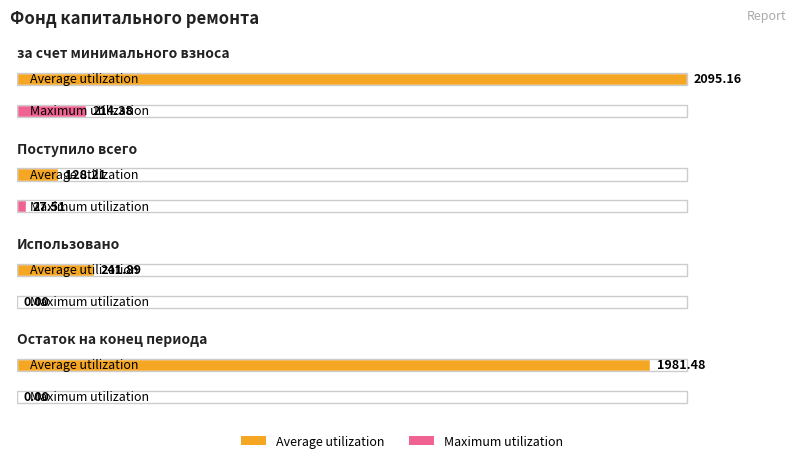

What is the highest value of the Average utilization series?

2095.2